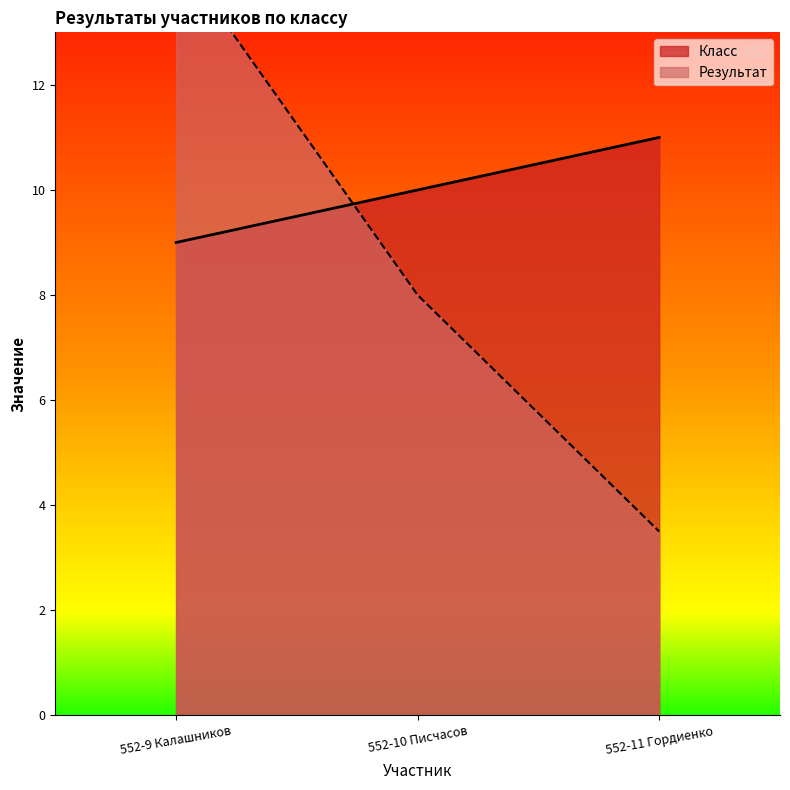

Does the chart display data point markers on the line(s)?

No